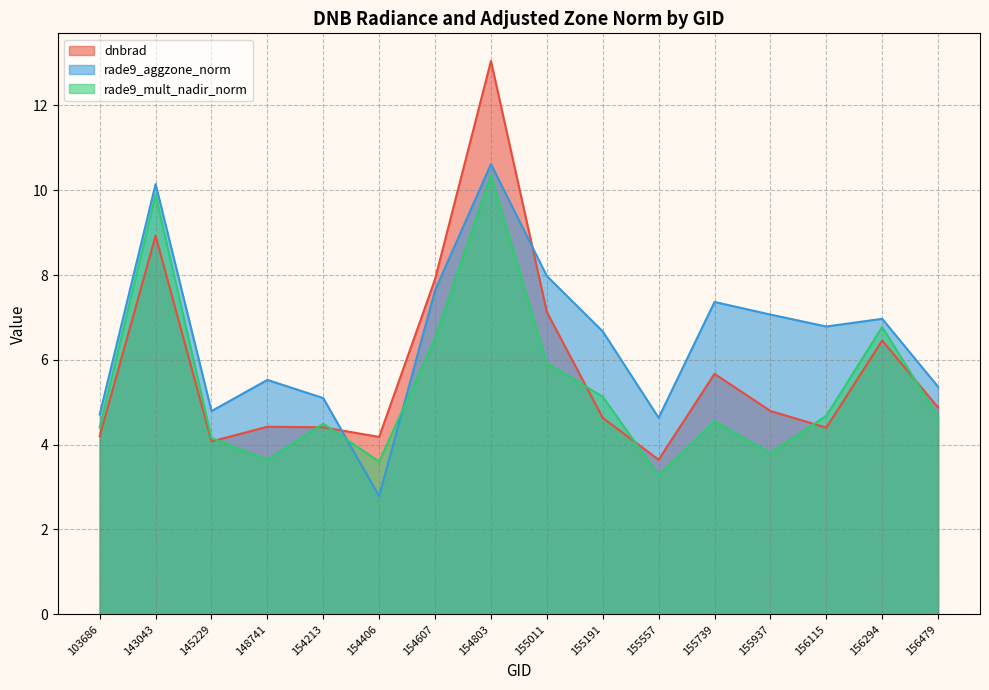

What value does the dnbrad series have at 155937?

4.8